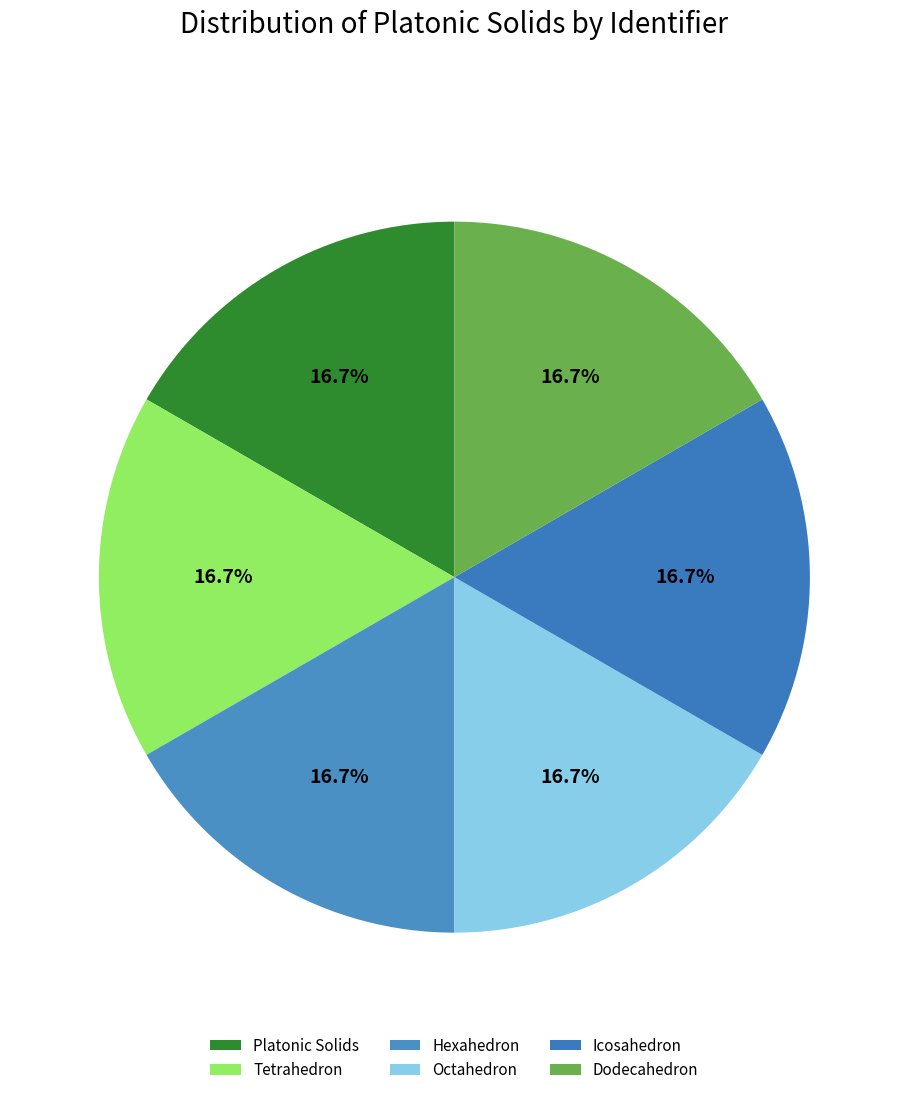

How many slices are in this pie chart?

6